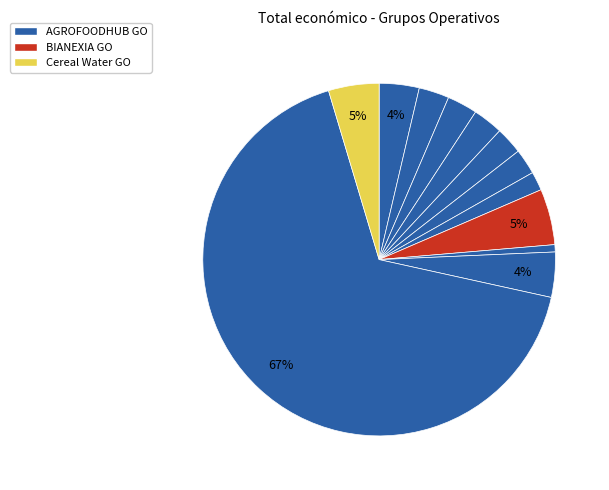

How many slices are in this pie chart?

12